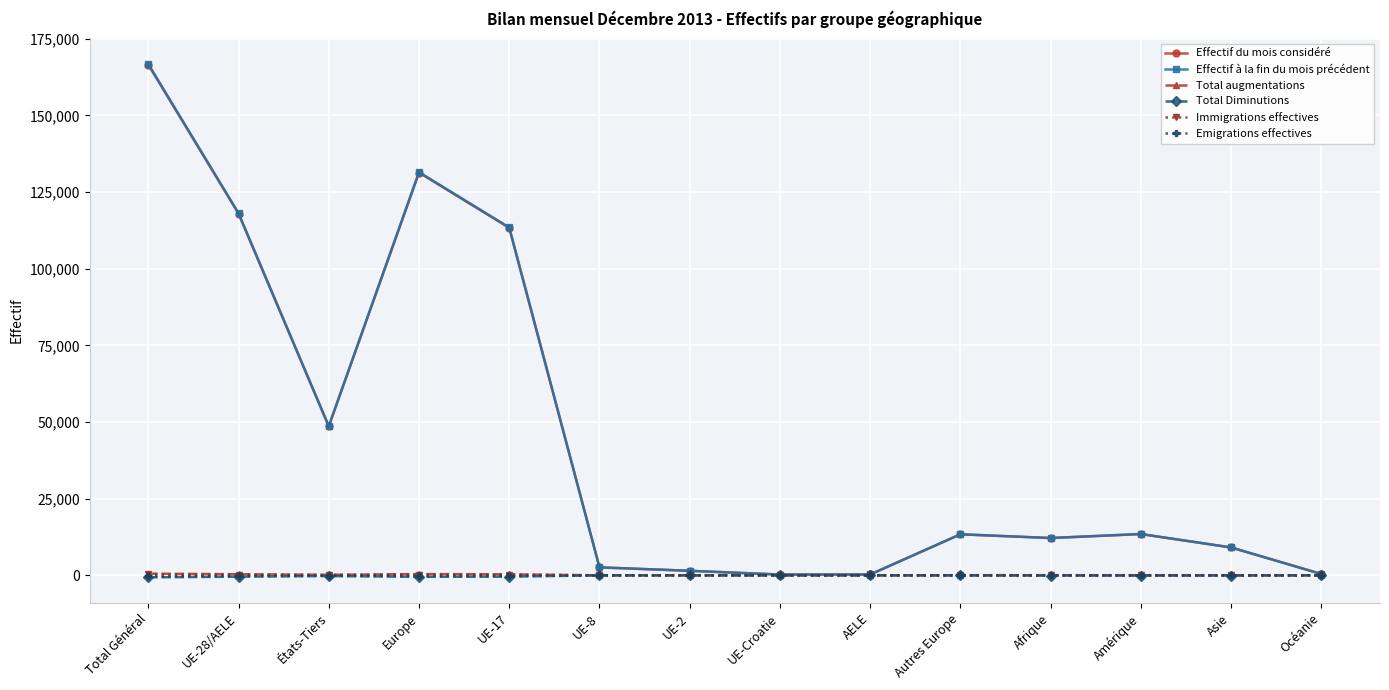

What is the greatest value displayed?

166725